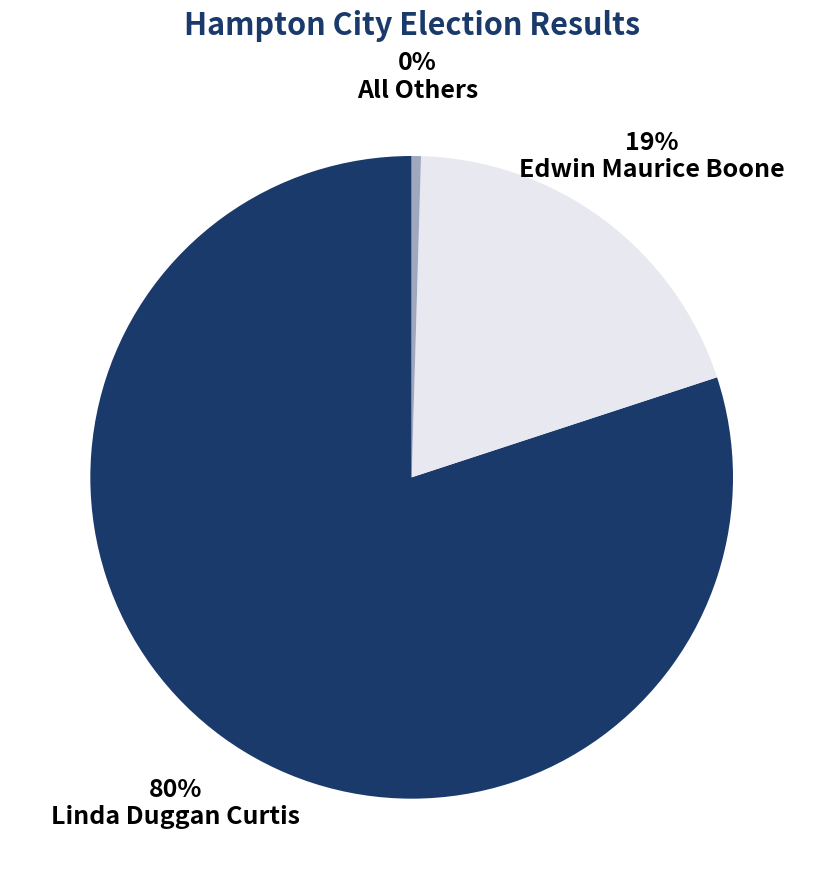

Does any single category account for the majority?

Yes